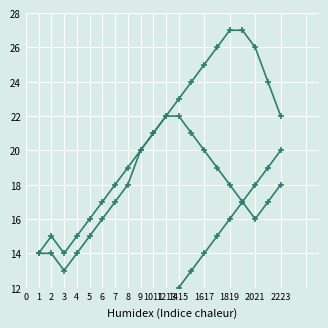

How many lines are shown in the chart?

3